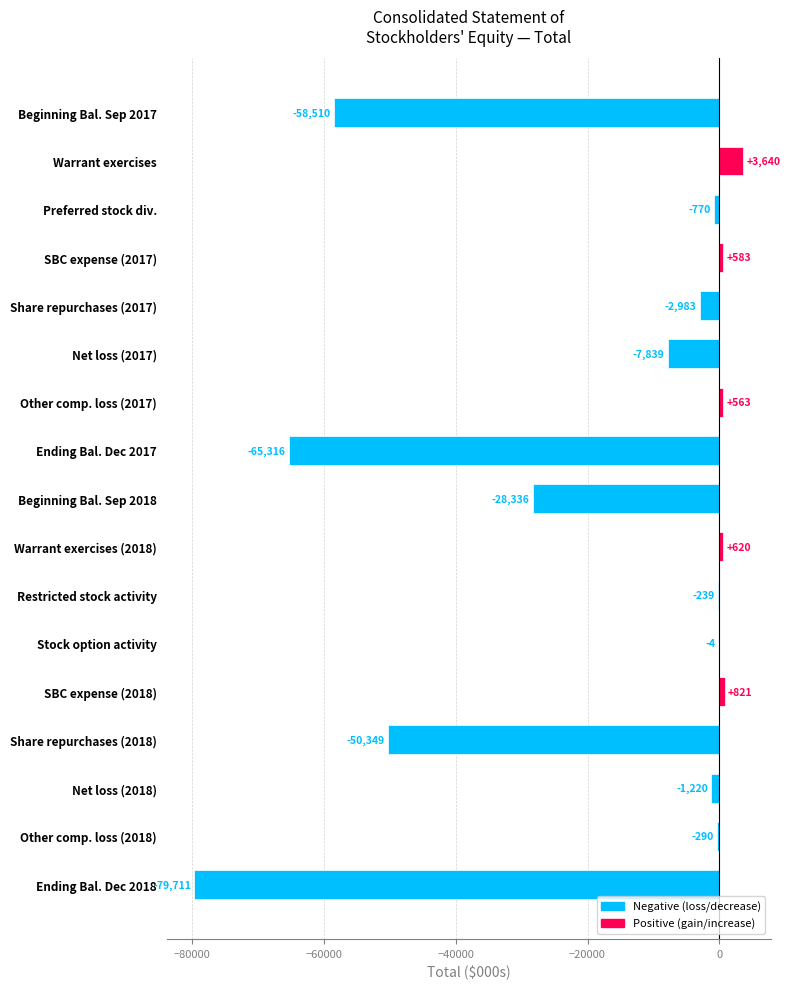

True or false: the data shows -239 at Restricted stock activity.

True